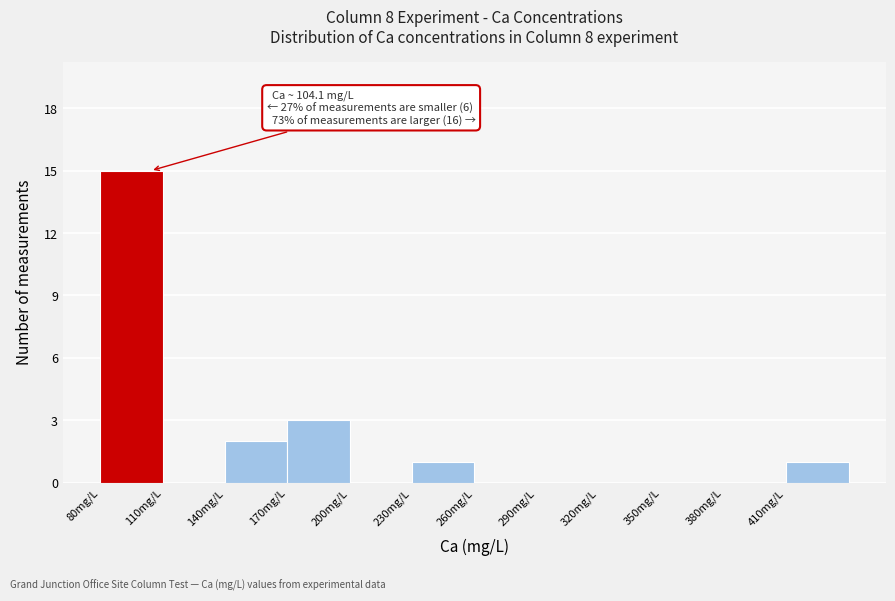

Over which range of the x-axis is the bar tallest?

80 to 110